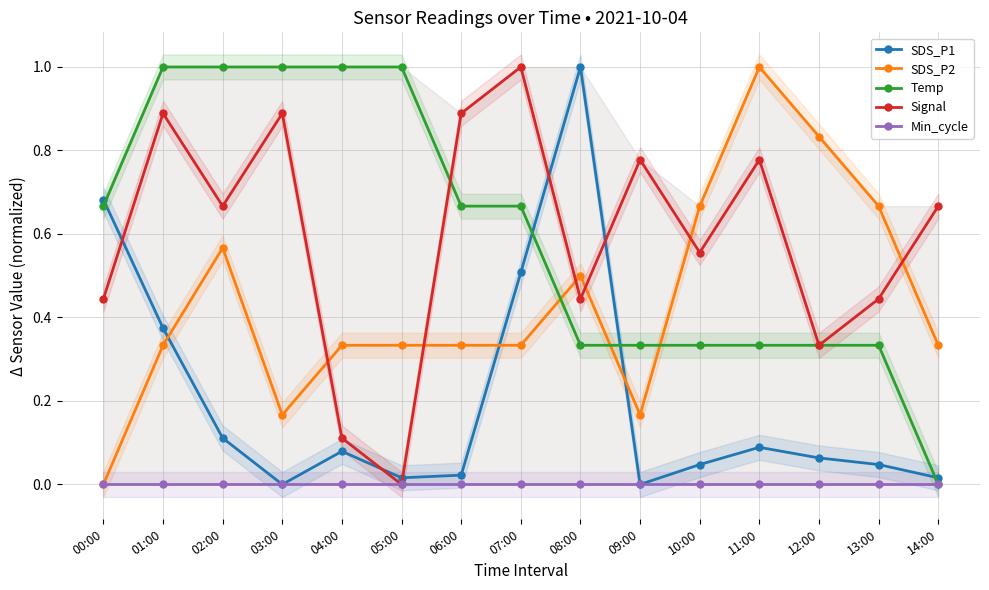

What is the total value across all series at 07:00?

2.5